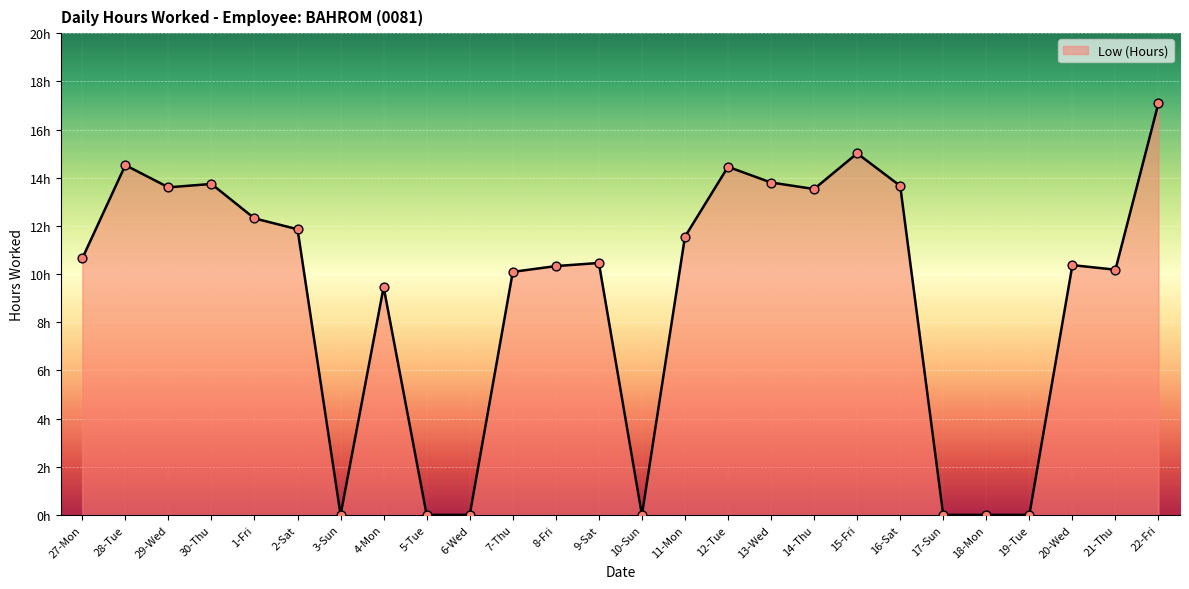

Which has a higher value, 11-Mon or 16-Sat?

16-Sat